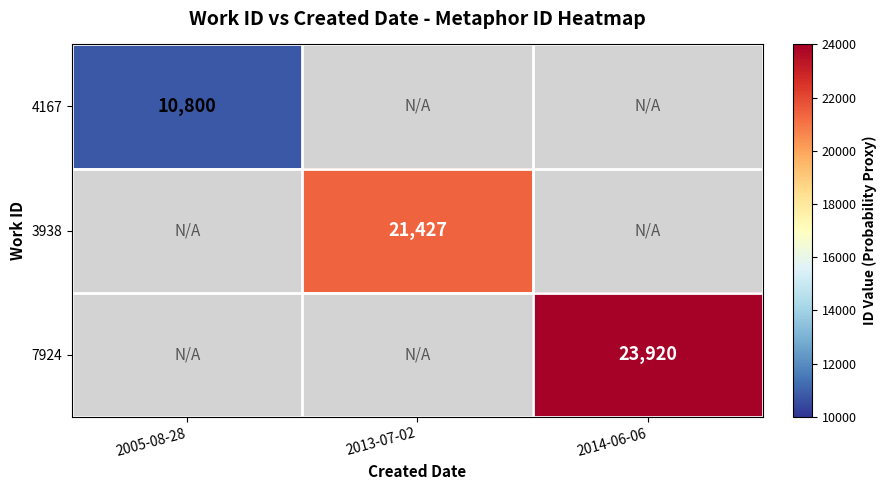

True or false: 7924 has a value of 23920 at 2014-06-06.

True